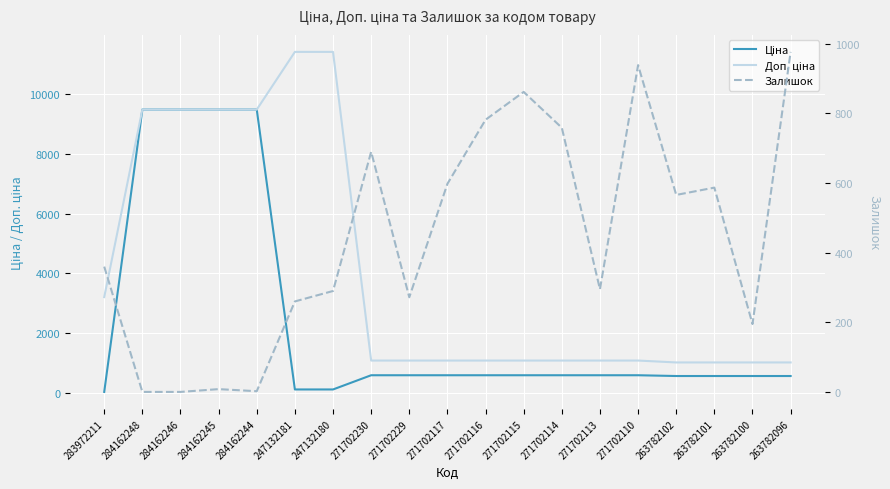

Where does the Залишок series first go above 360?

271702230